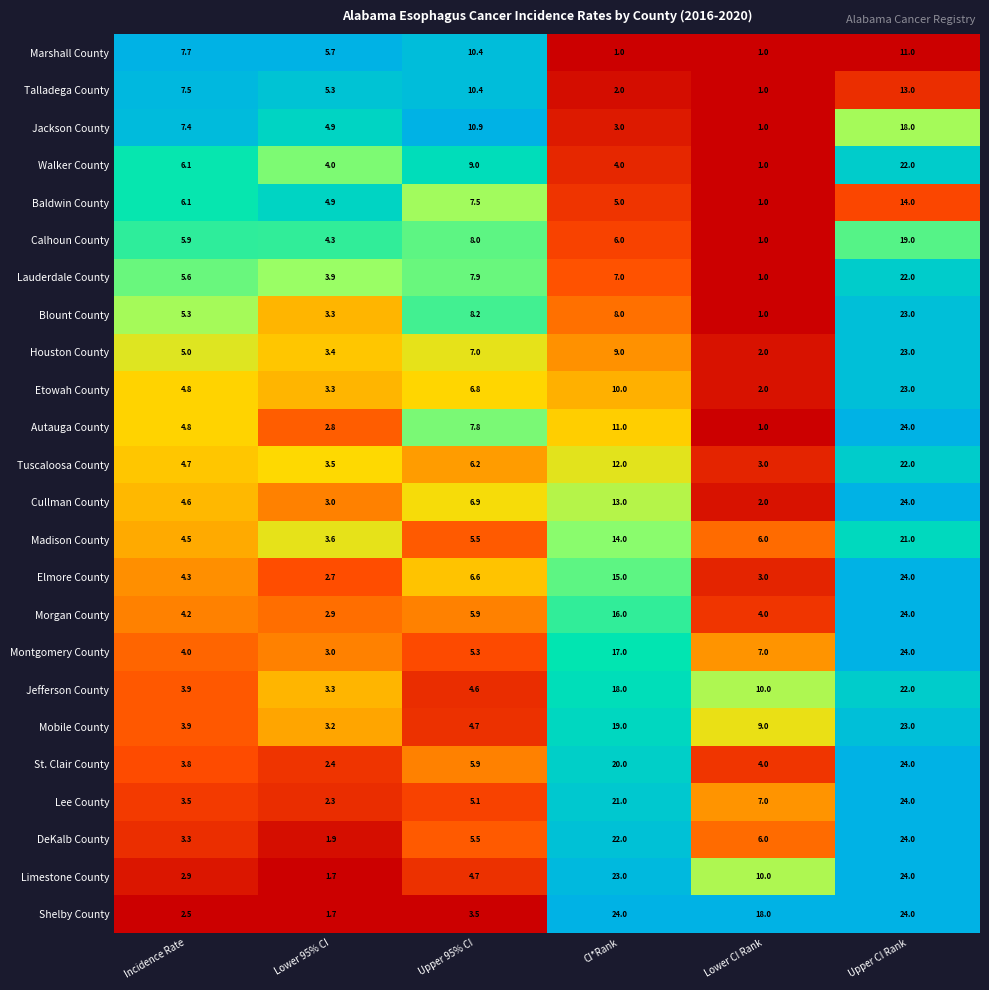

Which series has the widest spread of values?

Autauga County